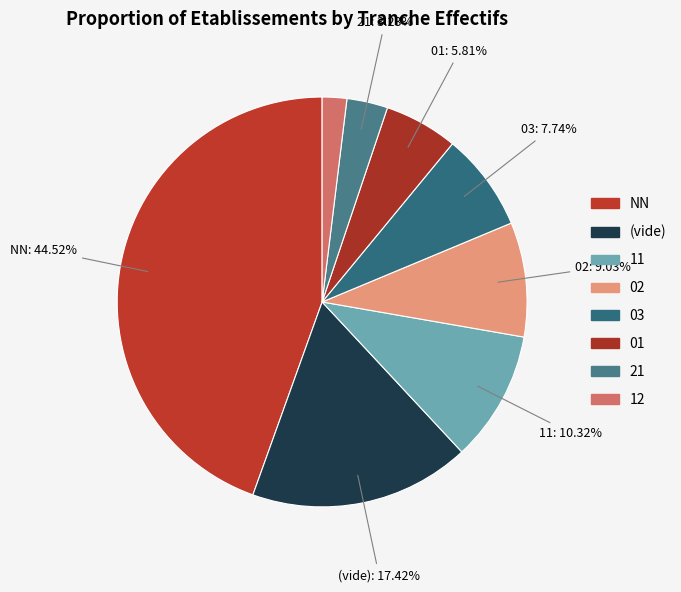

Is there any slice that represents more than half of the pie?

No